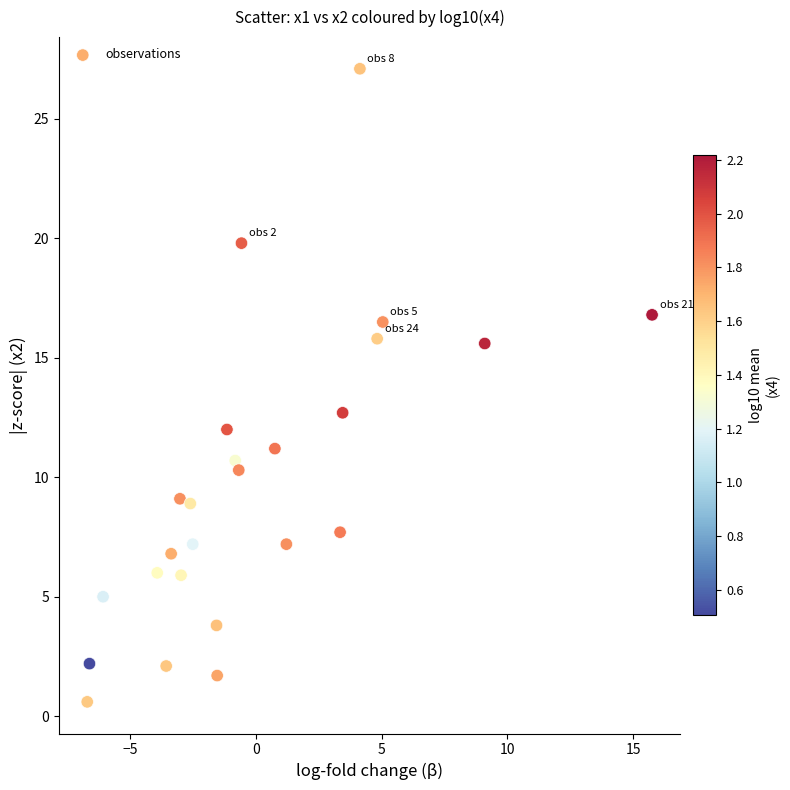

What is the range of X values (max minus min)?

22.4